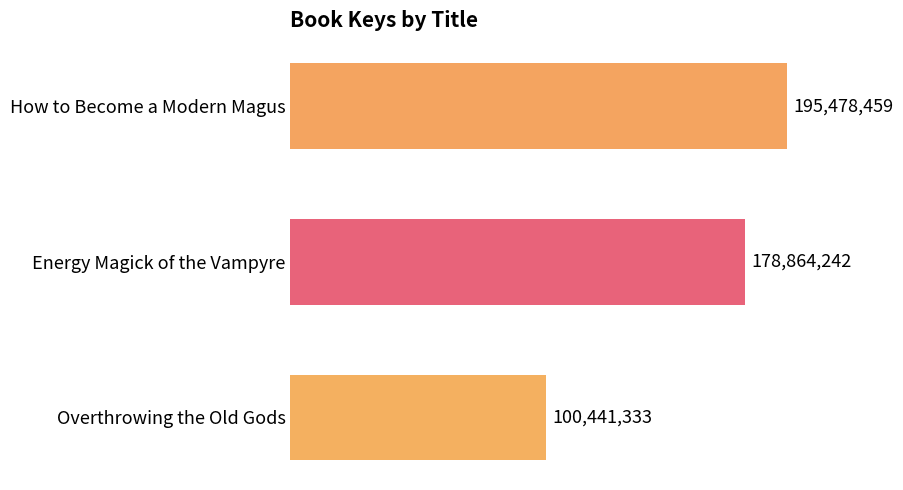

How many values are between 100441333 and 195478459?

3